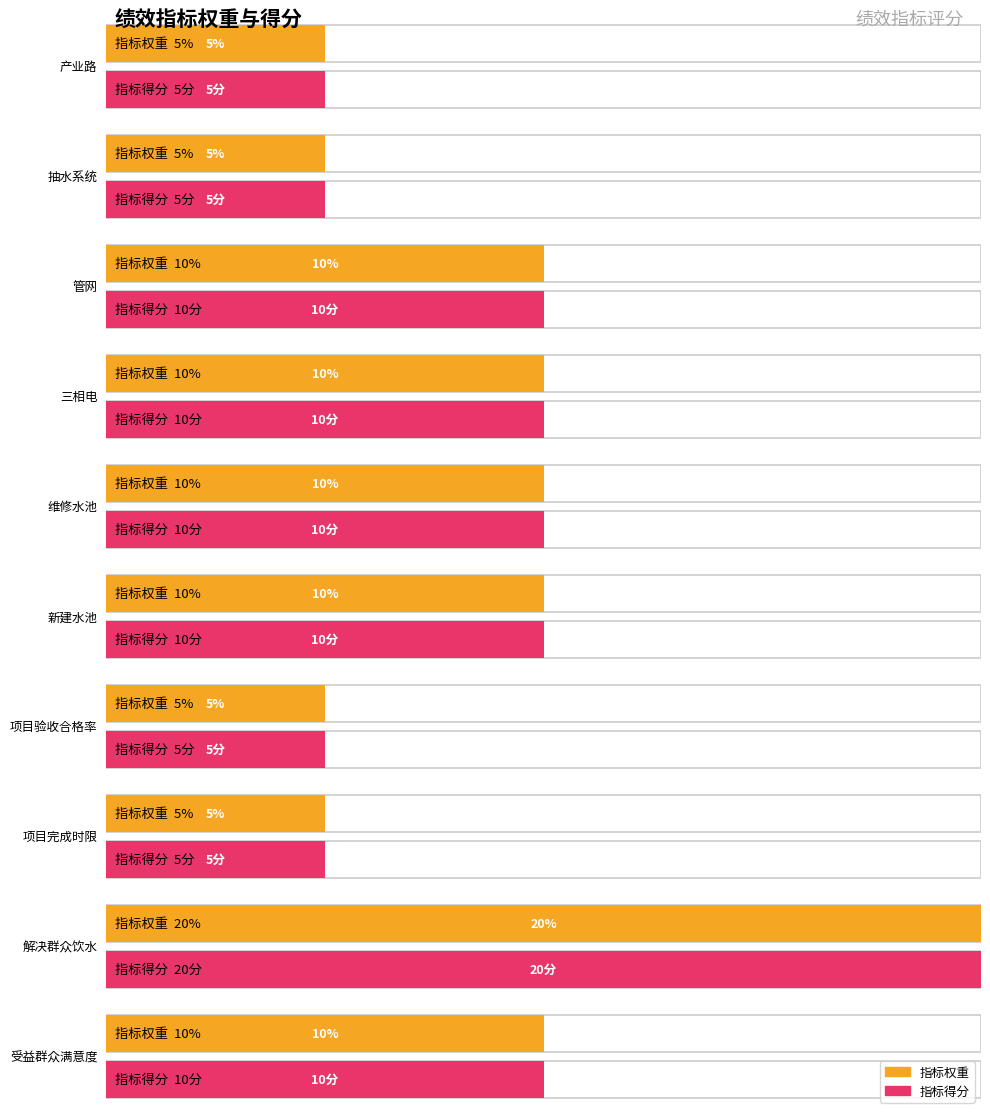

How many bars are there in each group?

2